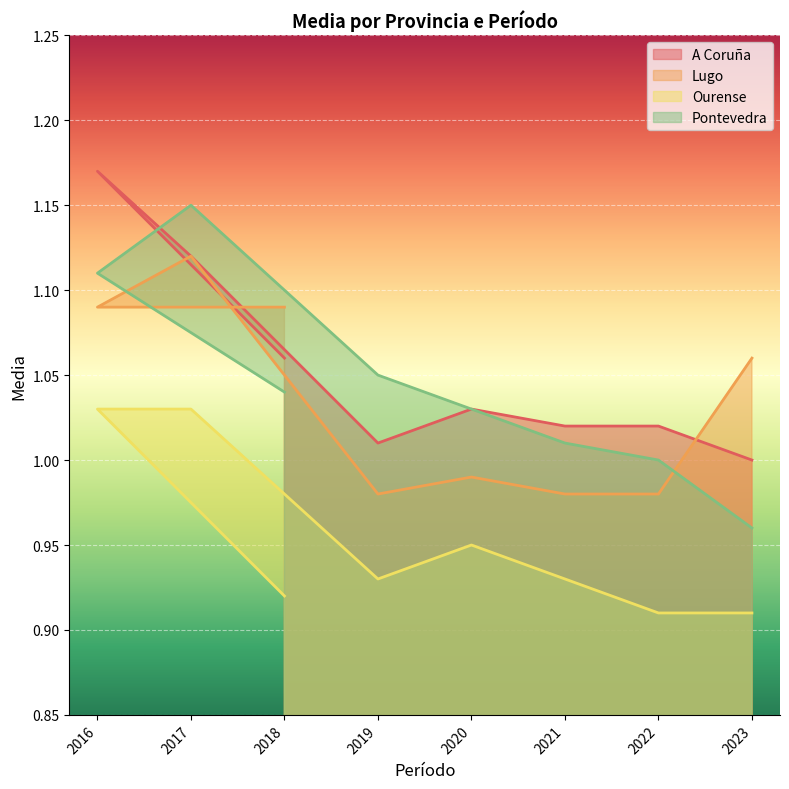

In Ourense, how many points are higher than both neighbors (excluding endpoints)?

1